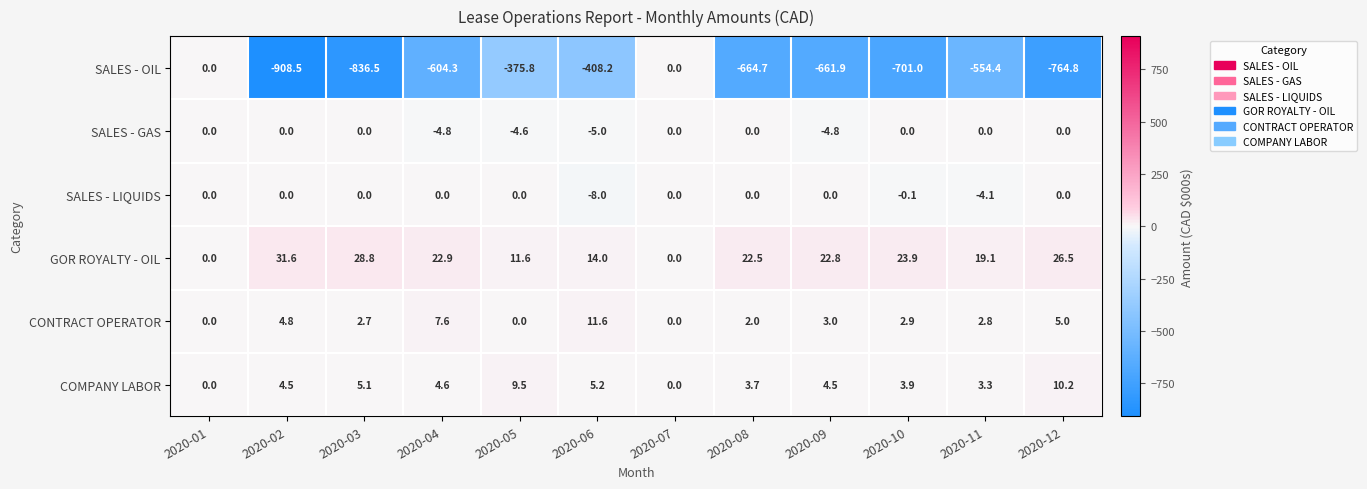

Is the value of SALES - GAS at 2020-04 greater than the value of SALES - OIL at 2020-03?

Yes